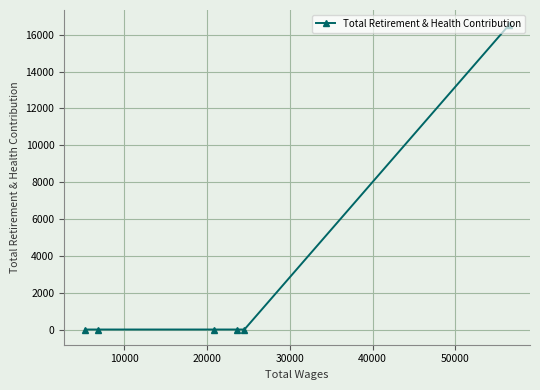

What is the sum of all values?

16514